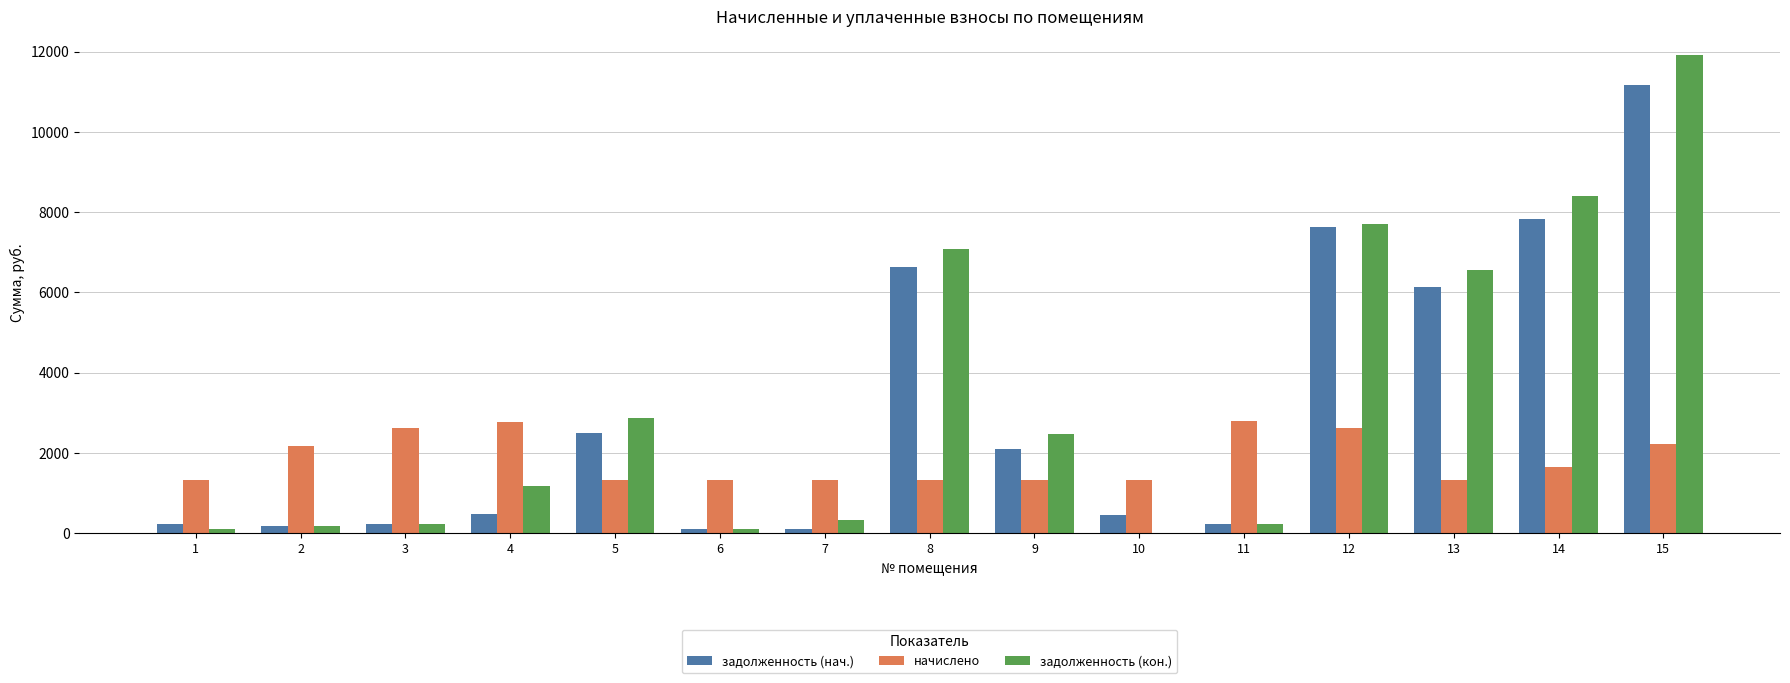

What are all the series names shown in the legend?

задолженность (нач.), начислено, задолженность (кон.)